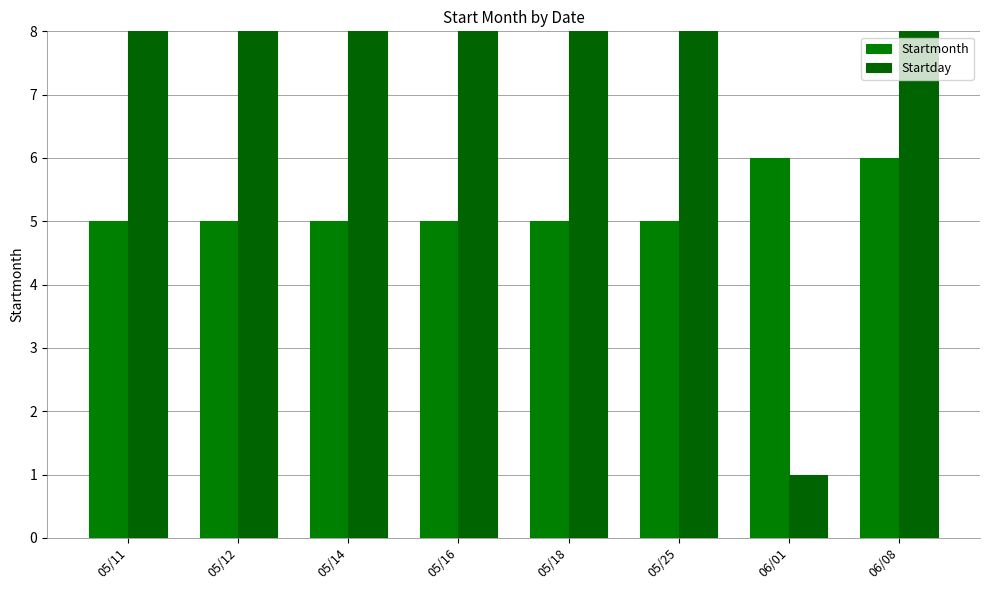

What is the approximate value of Startmonth at 05/11?

5